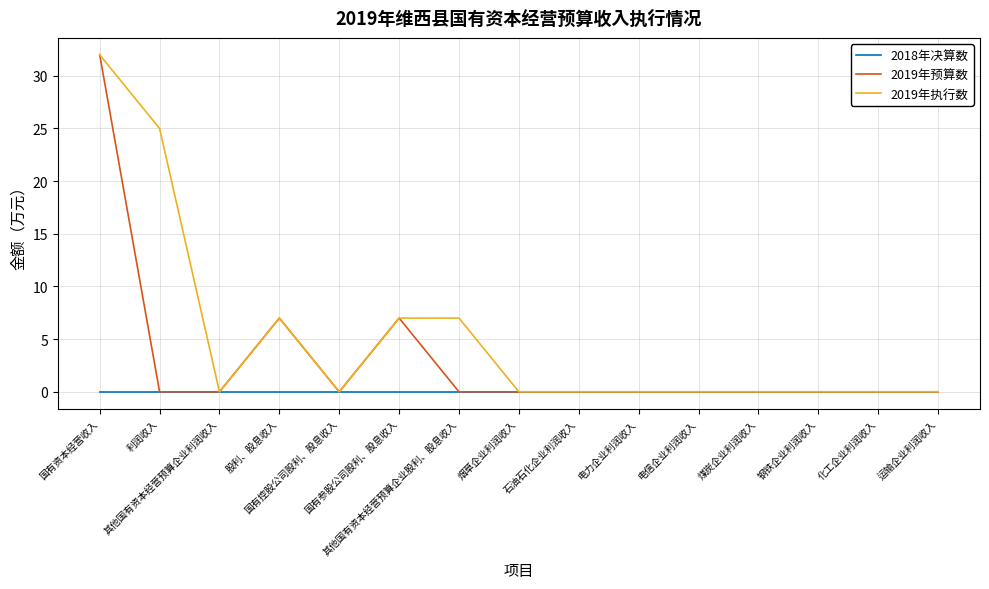

What is the highest value of the 2019年执行数 series?

32